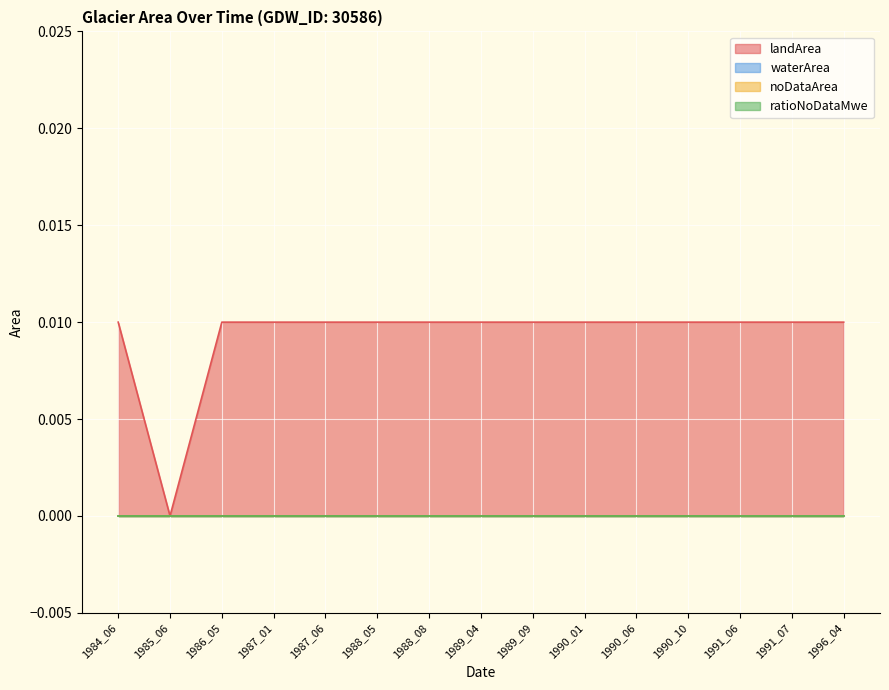

At how many categories does at least one series exceed 0?

14